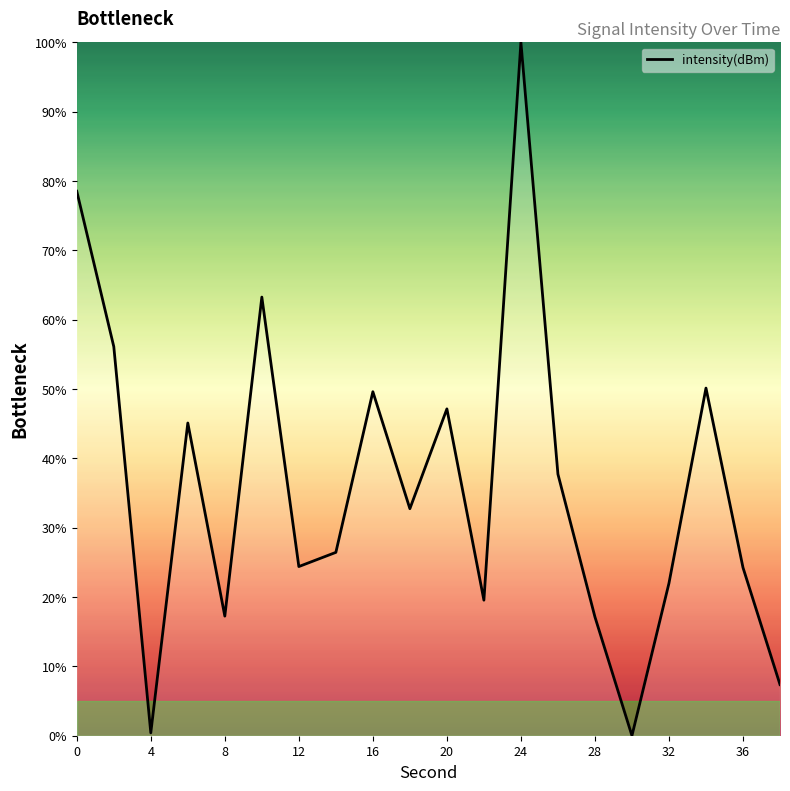

What is the maximum value shown in the chart?

100.0